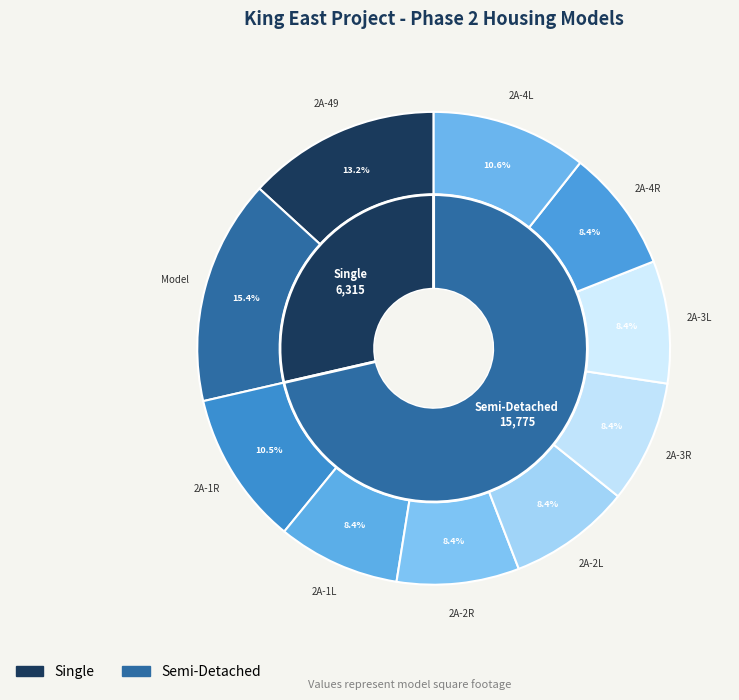

Is there any slice that represents more than half of the pie?

No